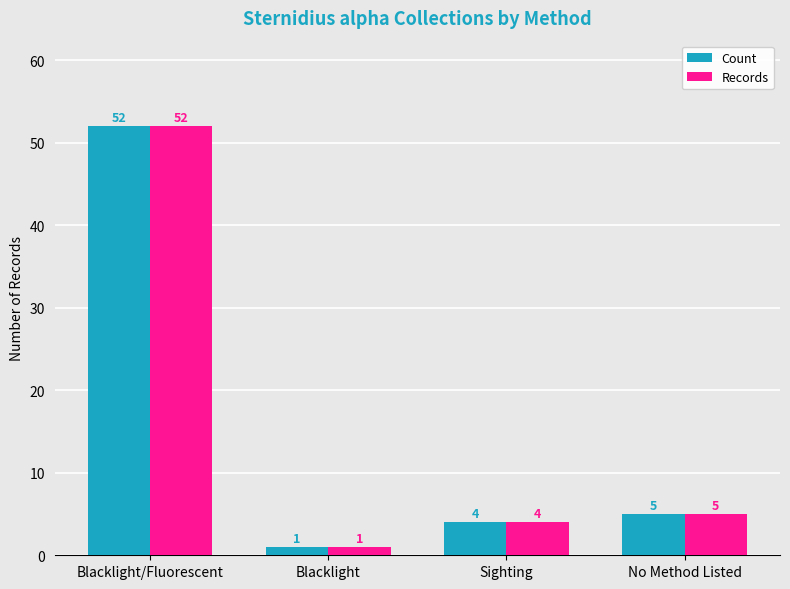

Count the number of categories in the chart.

4